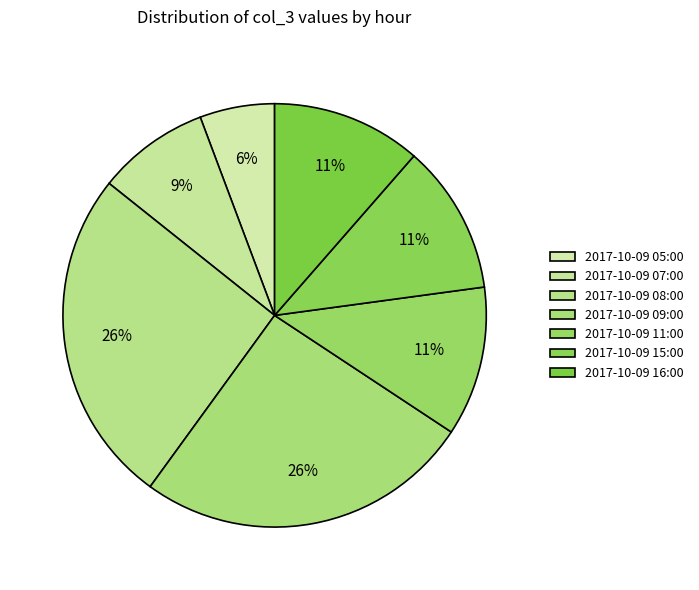

Count the number of slices in the pie.

7